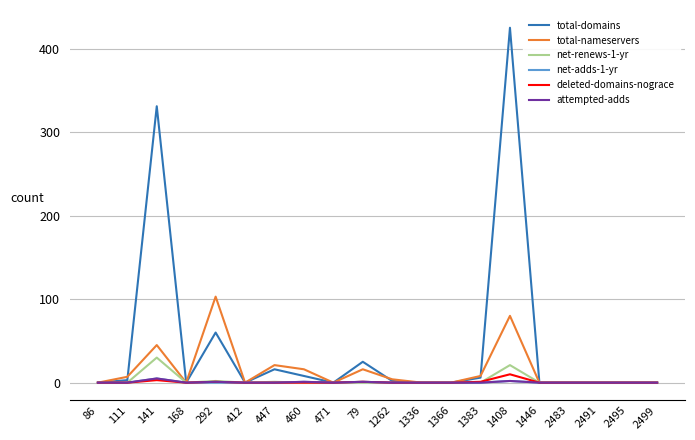

What is the difference between the second highest and minimum values in the net-renews-1-yr series?

21